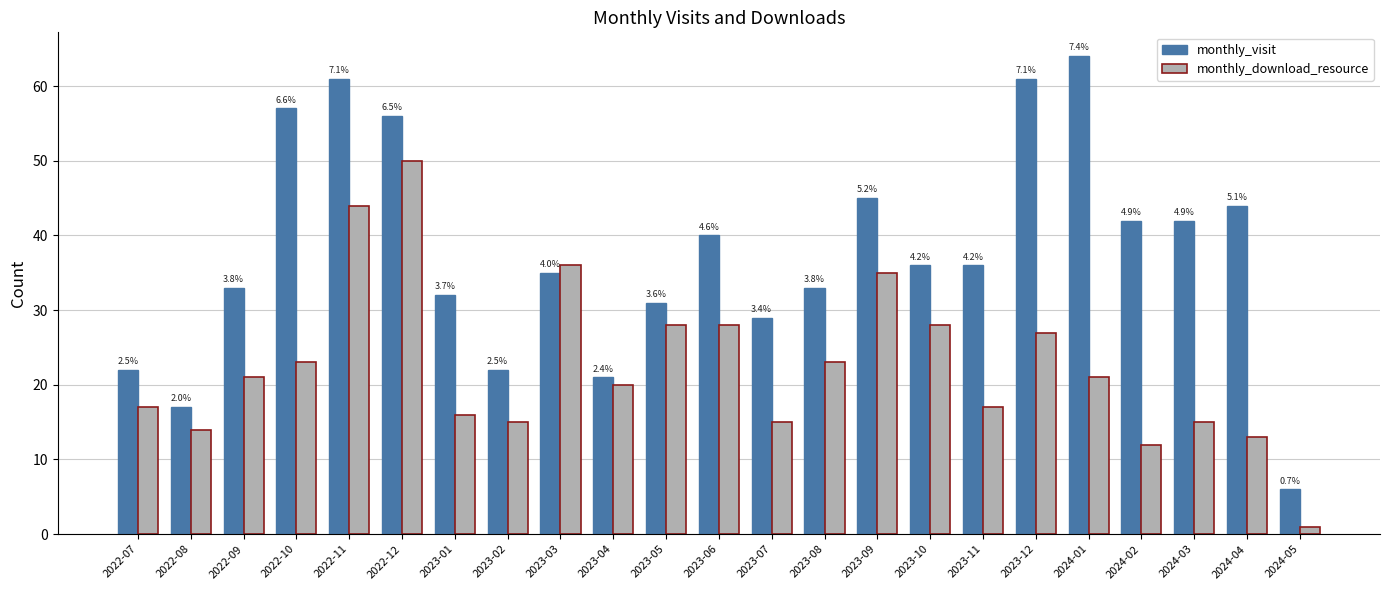

Rank the series by their average value, from lowest to highest.

monthly_download_resource, monthly_visit